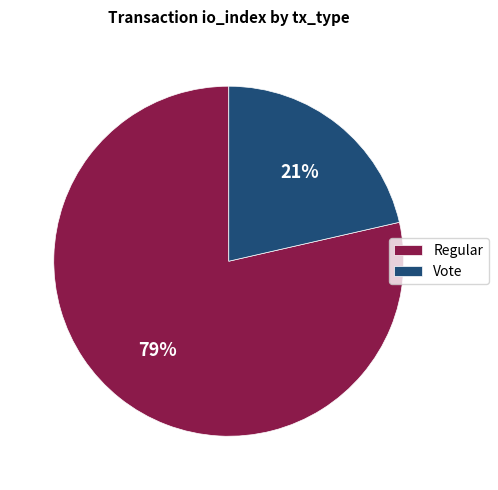

Count the number of slices in the pie.

2